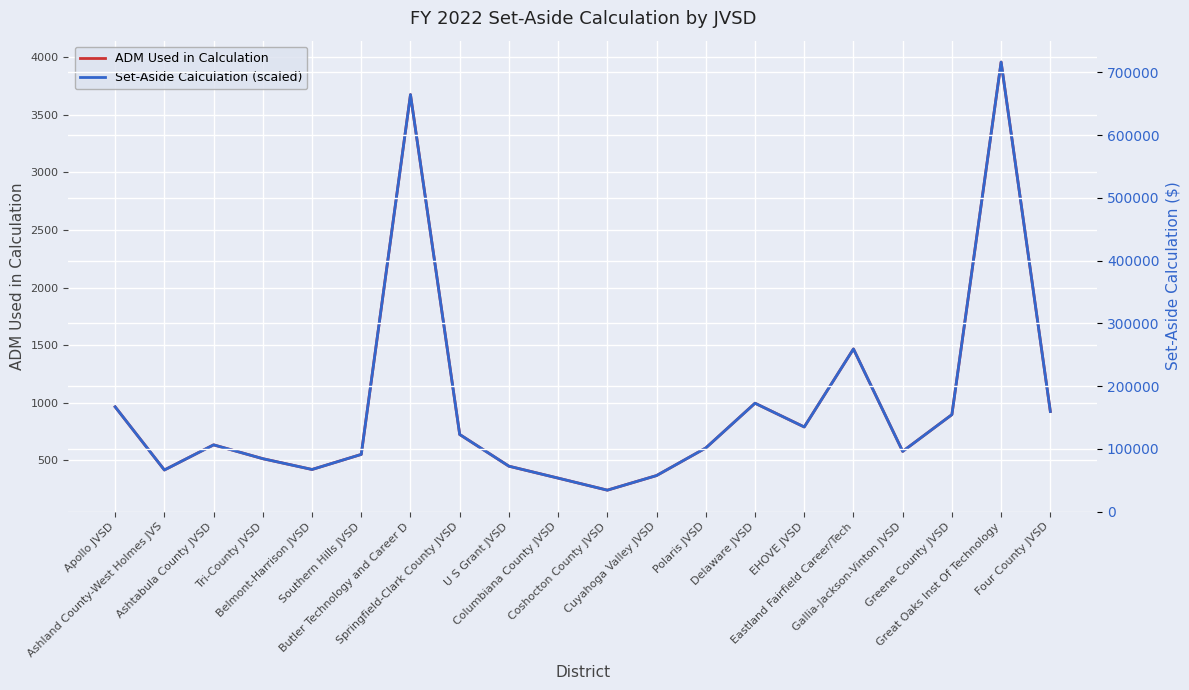

Which series changed the most between Coshocton County JVSD and Eastland Fairfield Career/Tech?

Set-Aside Calculation (scaled)